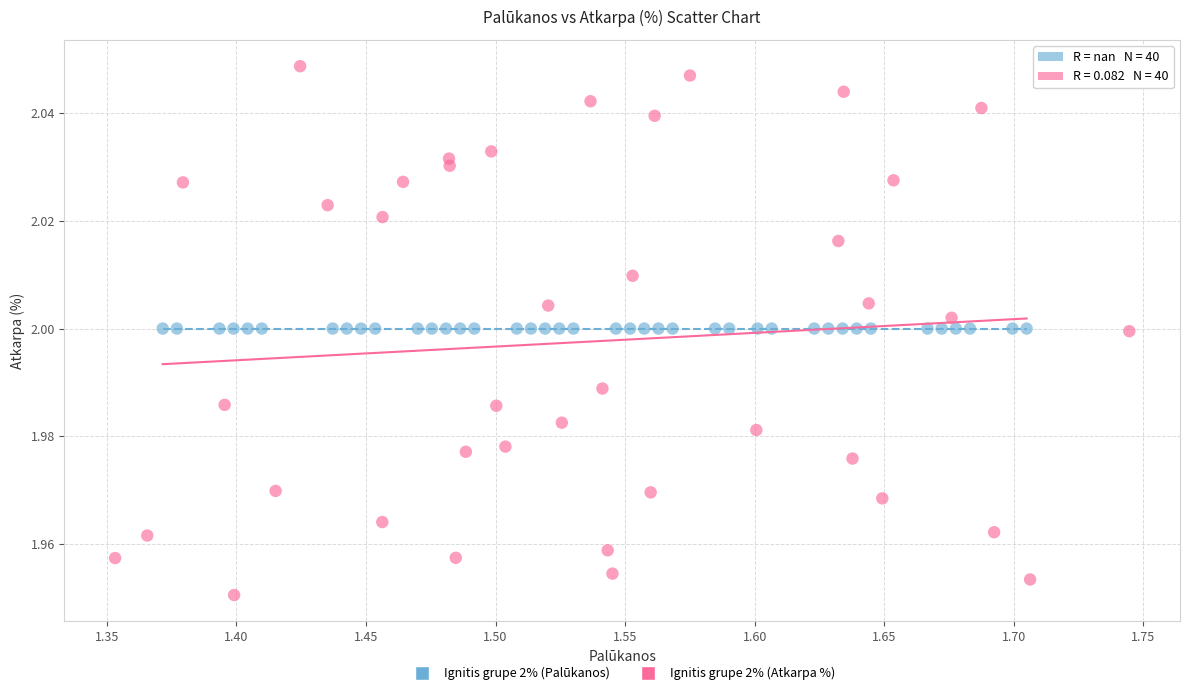

Which series reaches the minimum Y coordinate?

Ignitis grupe 2% (Atkarpa %)